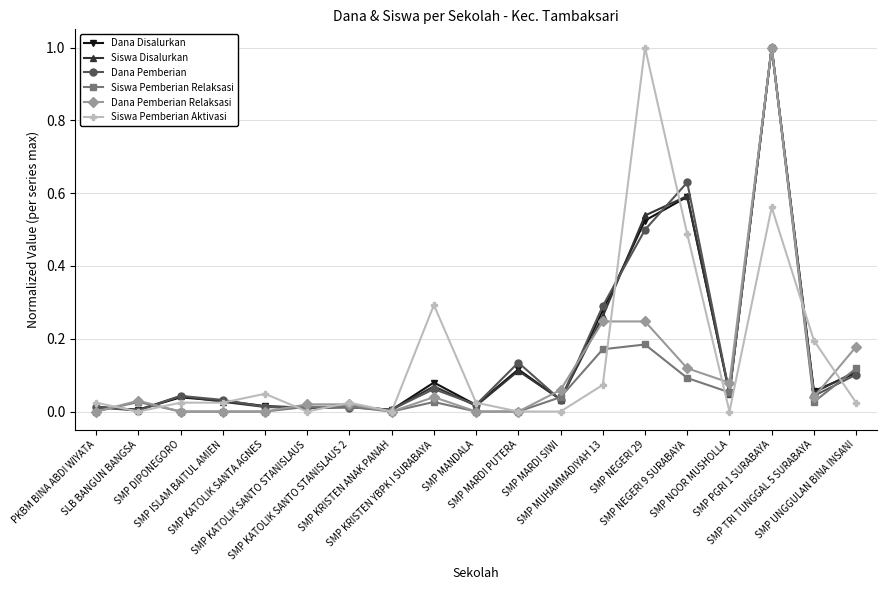

True or false: Siswa Pemberian Aktivasi has more than 2 interior local peaks.

True